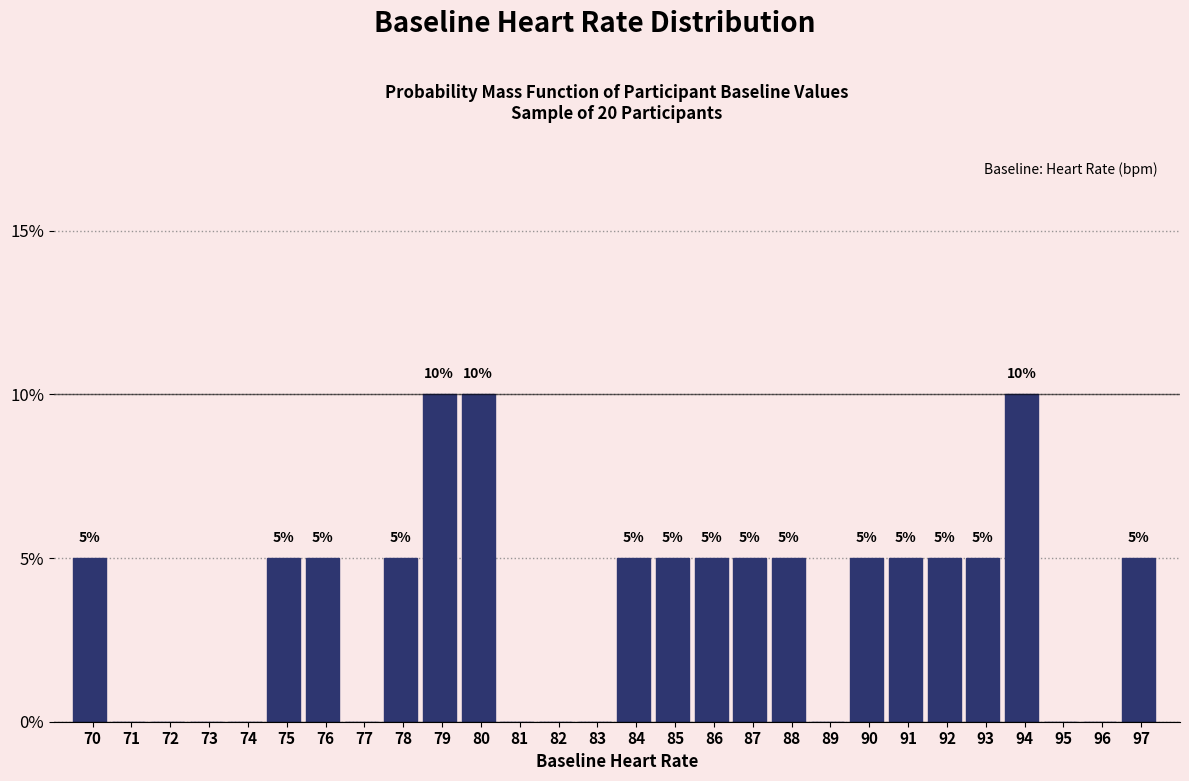

Reading left to right, list all the values displayed in this chart.

70=5	71=0	72=0	73=0	74=0	75=5	76=5	77=0	78=5	79=10	80=10	81=0	82=0	83=0	84=5	85=5	86=5	87=5	88=5	89=0	90=5	91=5	92=5	93=5	94=10	95=0	96=0	97=5